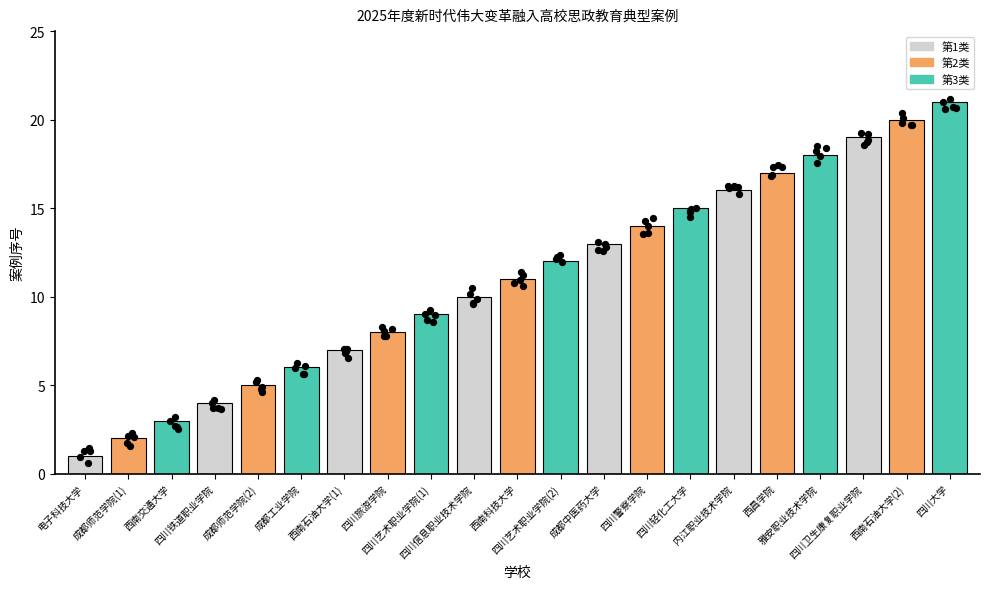

Which has a higher value, 电子科技大学 or 四川铁道职业学院?

四川铁道职业学院